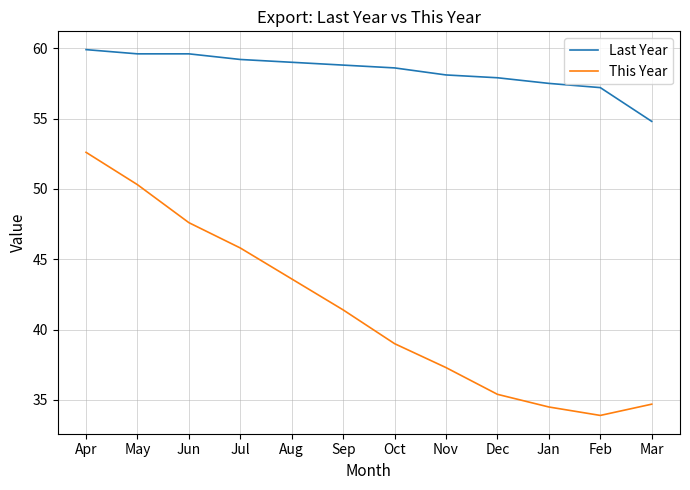

Which series has the largest range (max minus min)?

This Year